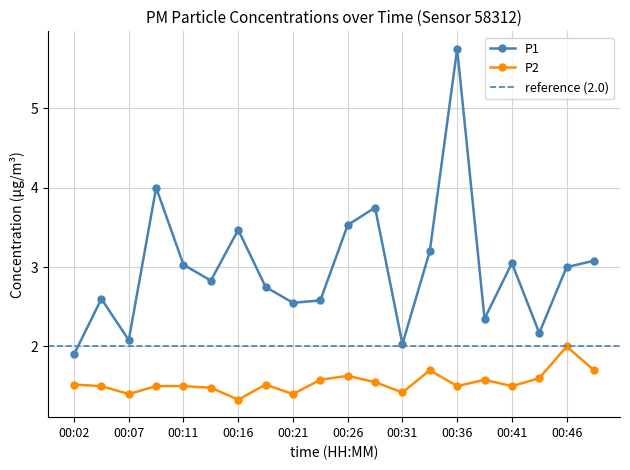

At which label does P2 reach its peak?

00:46